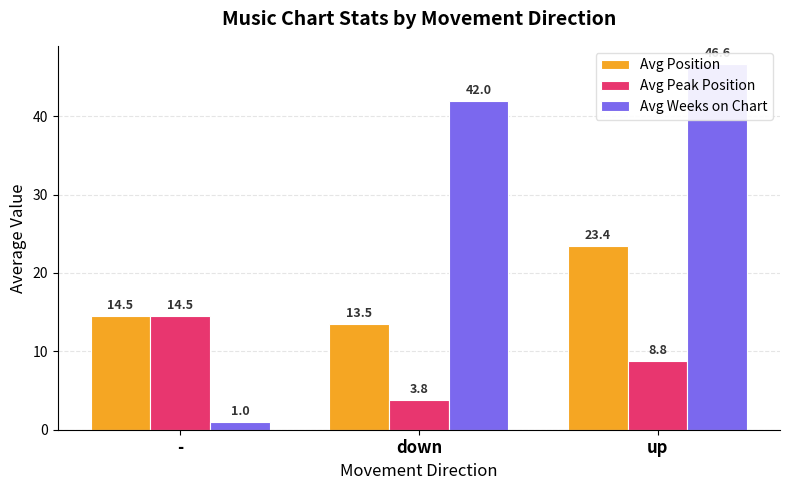

What is the difference between the maximum and second lowest values in the Avg Weeks on Chart series?

4.6